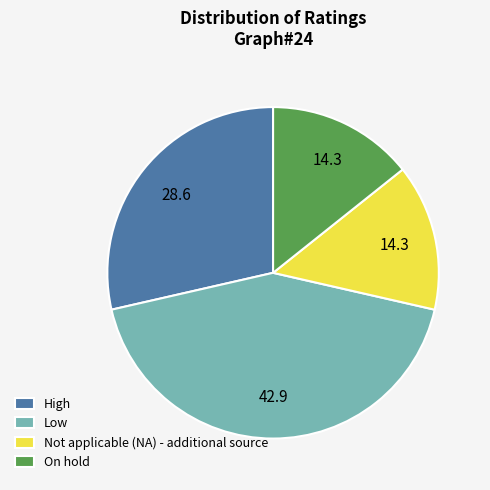

Is the sum of Not applicable (NA) - additional source and High greater than half?

No